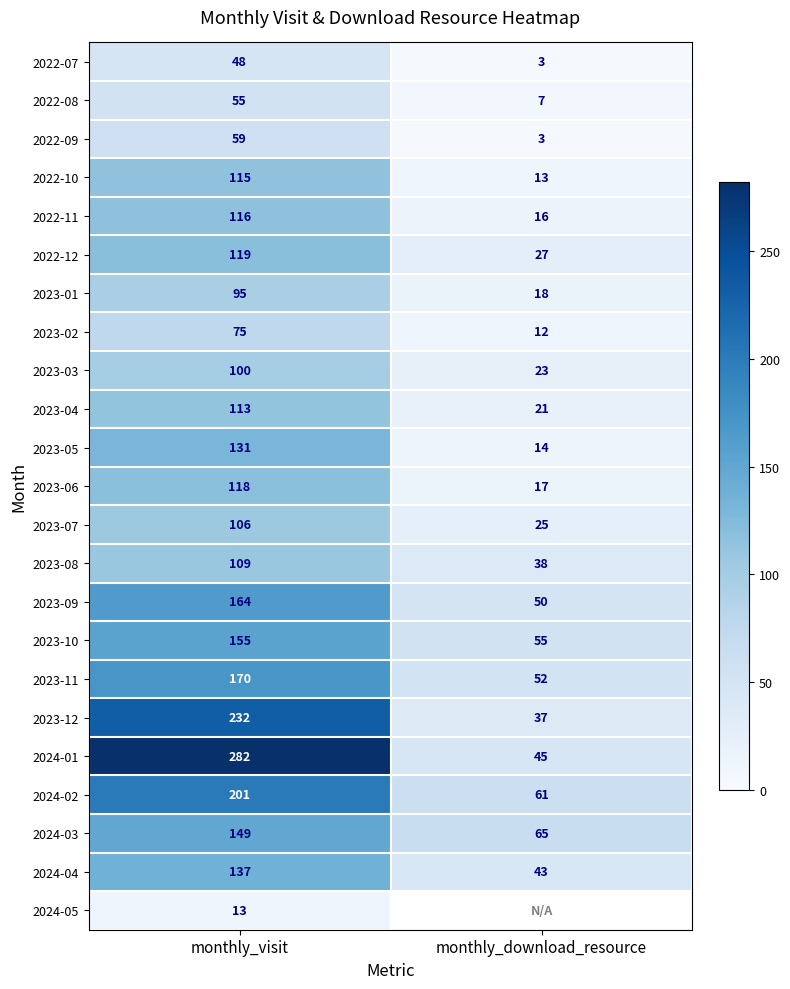

The 2023-08 series shows 153 at monthly_visit. True or false?

False